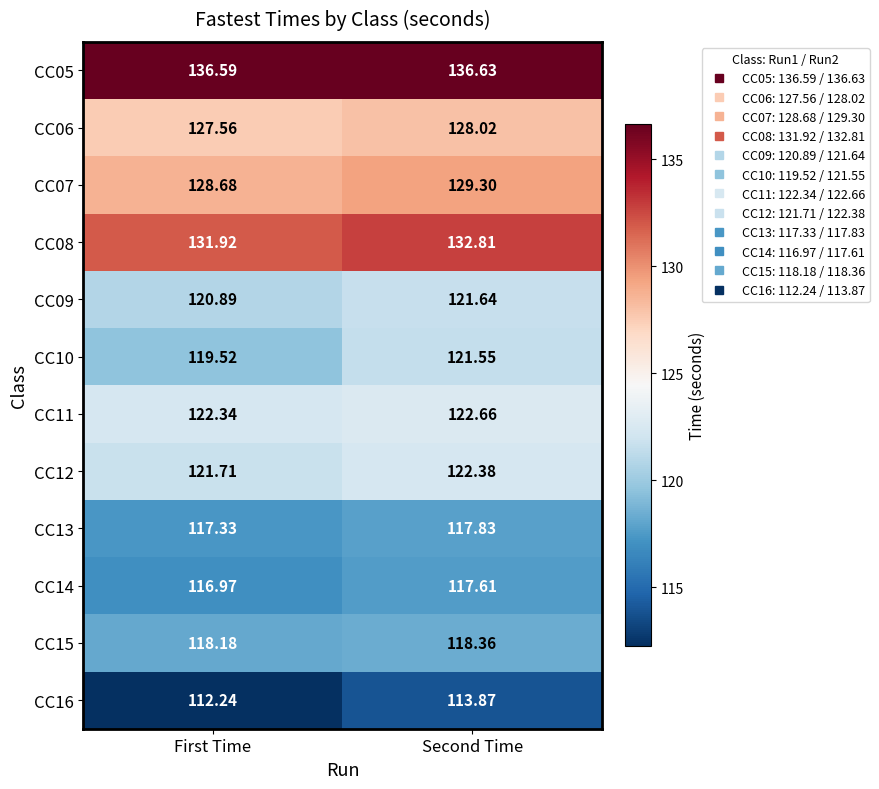

Which label corresponds to the smallest value in the chart?

First Time